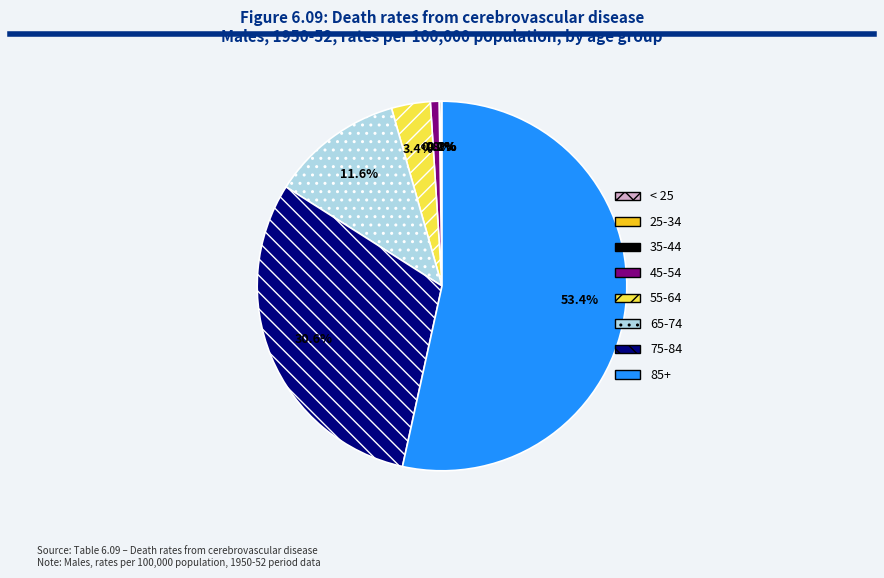

Between 55-64 and 45-54, which is larger?

55-64